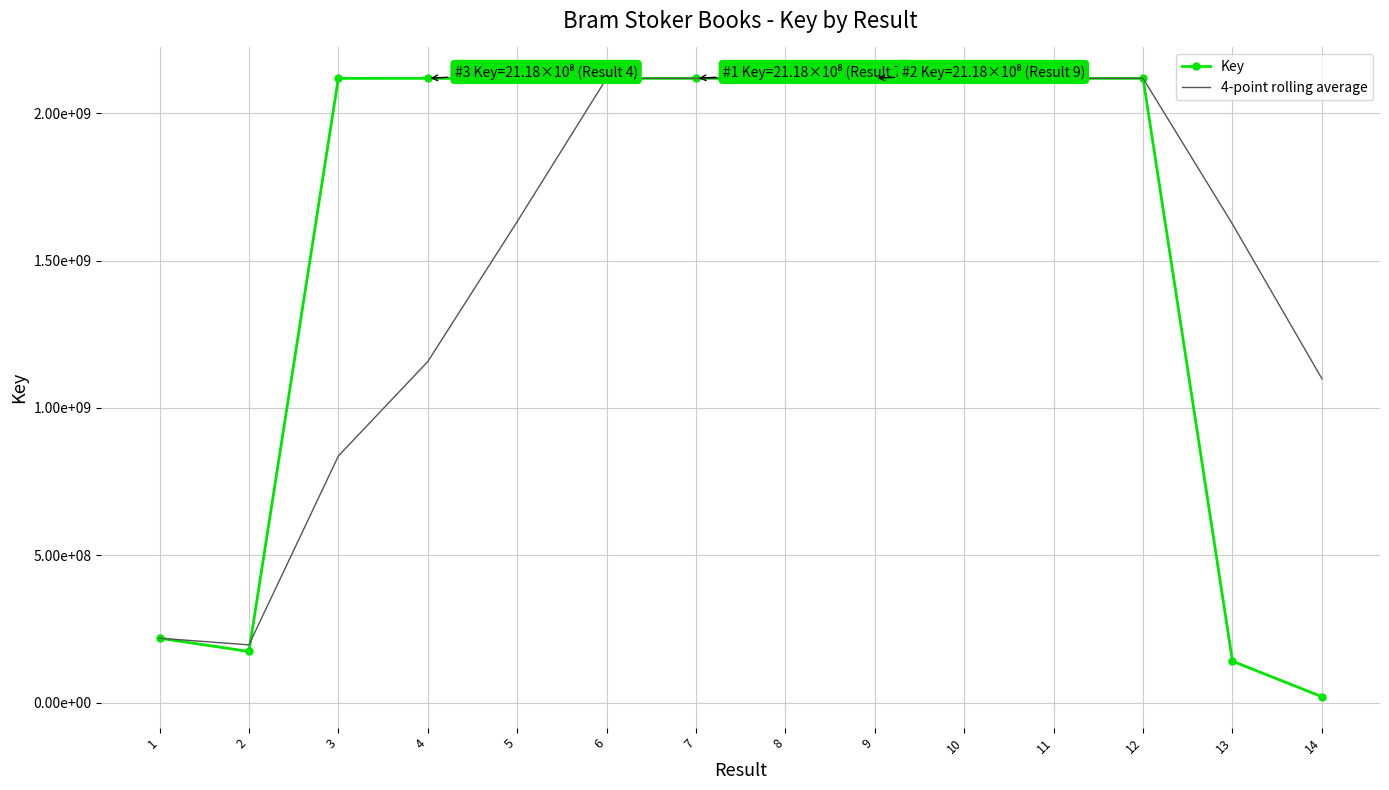

What are all the series names shown in the legend?

Key, 4-point rolling average